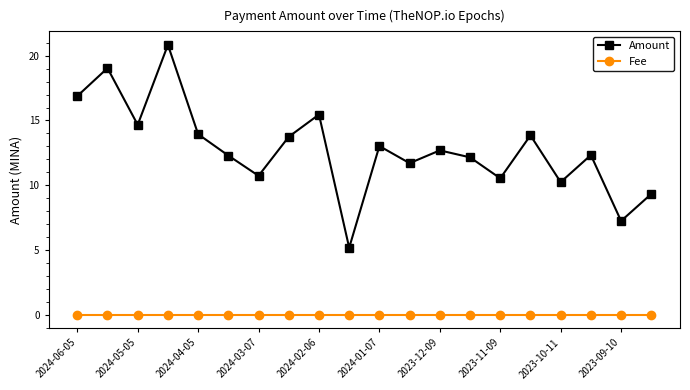

What is the difference between the maximum and minimum values in the Amount series?

15.7